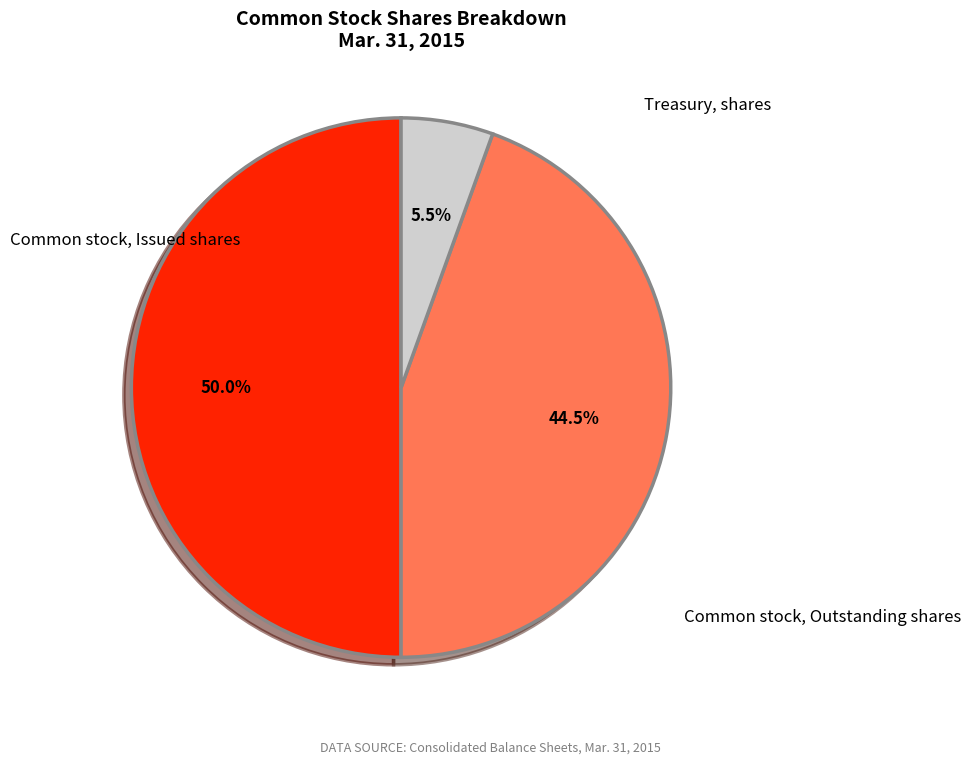

Count the number of slices in the pie.

3